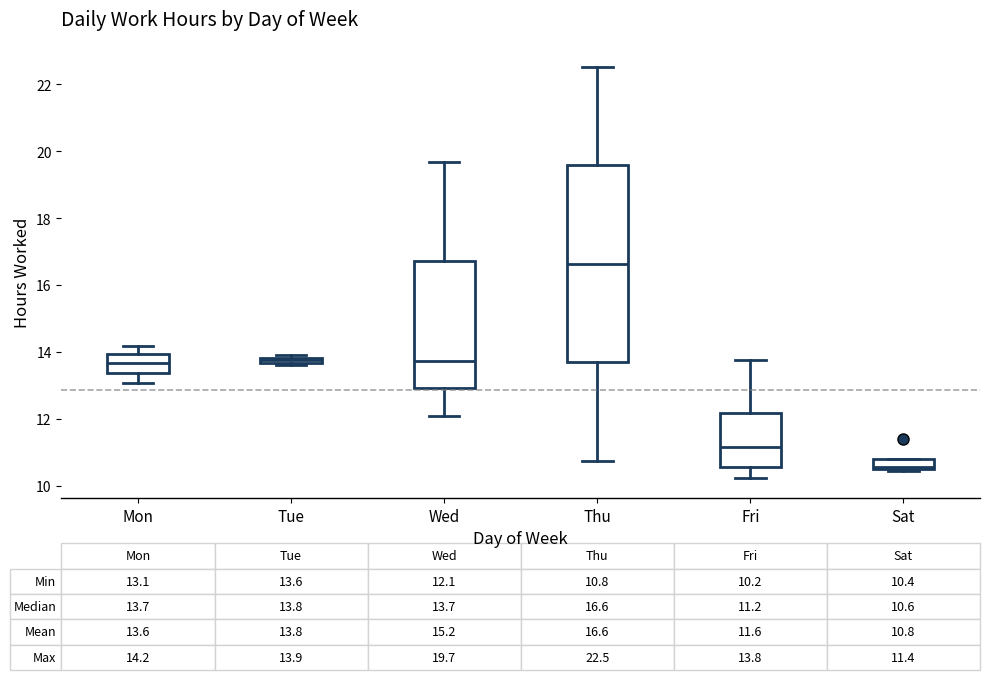

Which box is the tallest, from its lower edge to its upper edge?

Thu